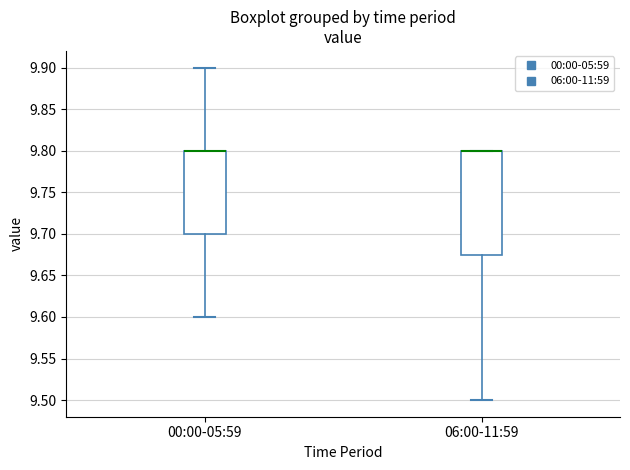

Which box is the tallest, from its lower edge to its upper edge?

06:00-11:59